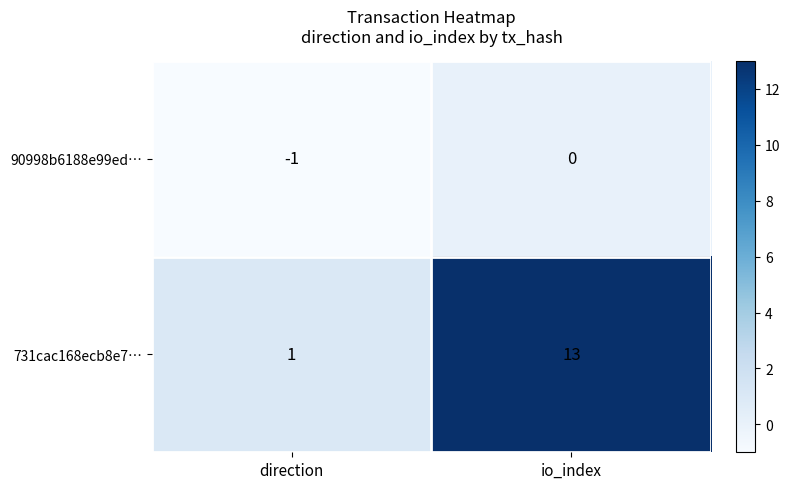

What is the sum of all 731cac168ecb8e7… values?

14